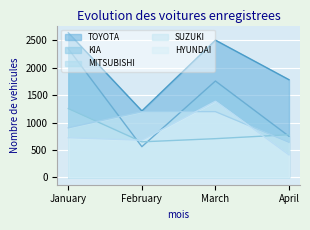

Where is the first local minimum for HYUNDAI?

February